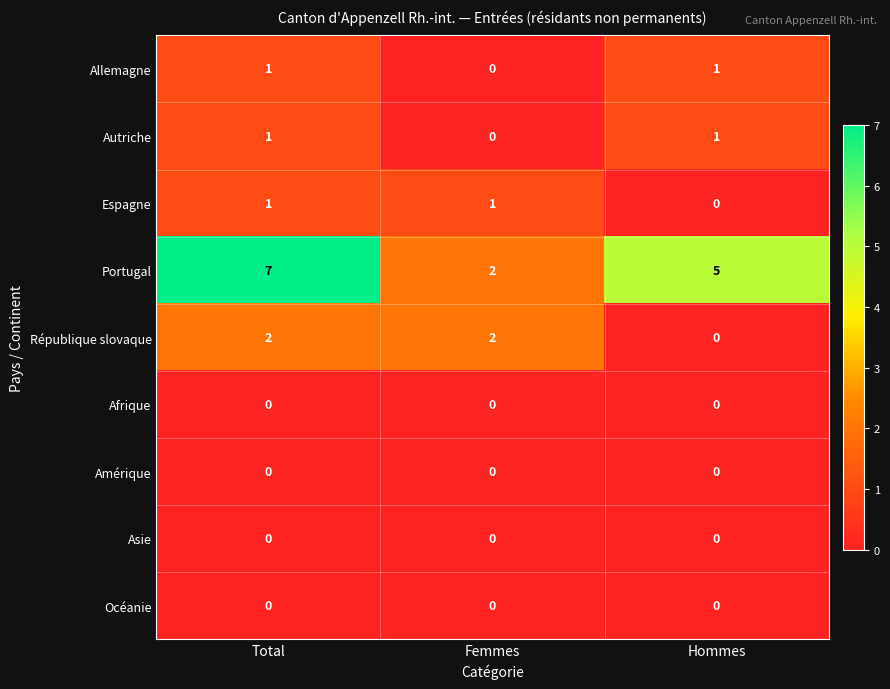

What is the difference between the highest and lowest values at Hommes?

5